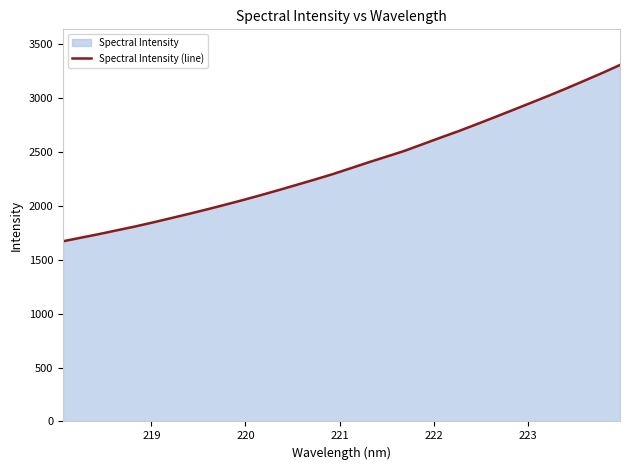

What is the minimum value shown in the chart?

1672.3